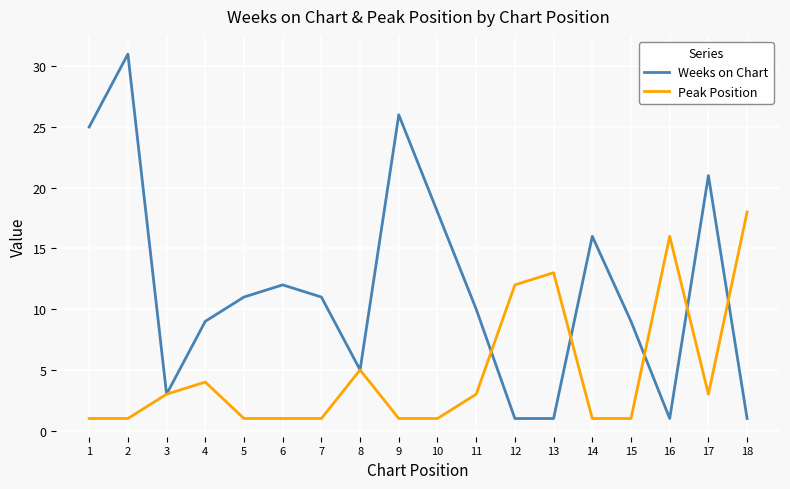

What is the sum of all Peak Position values?

86